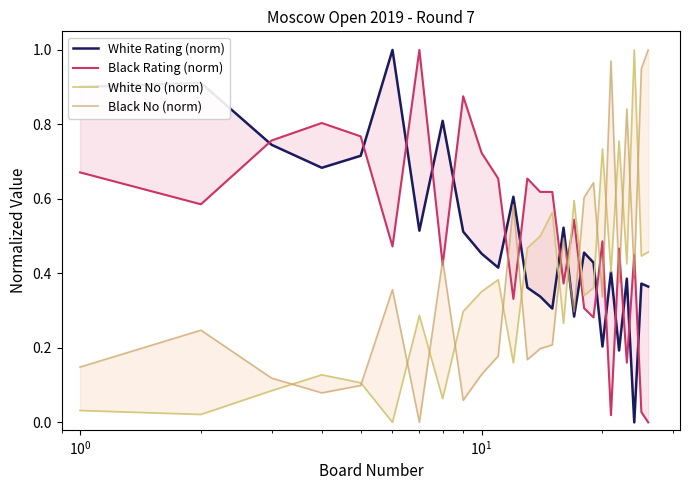

How many lines are shown in the chart?

4